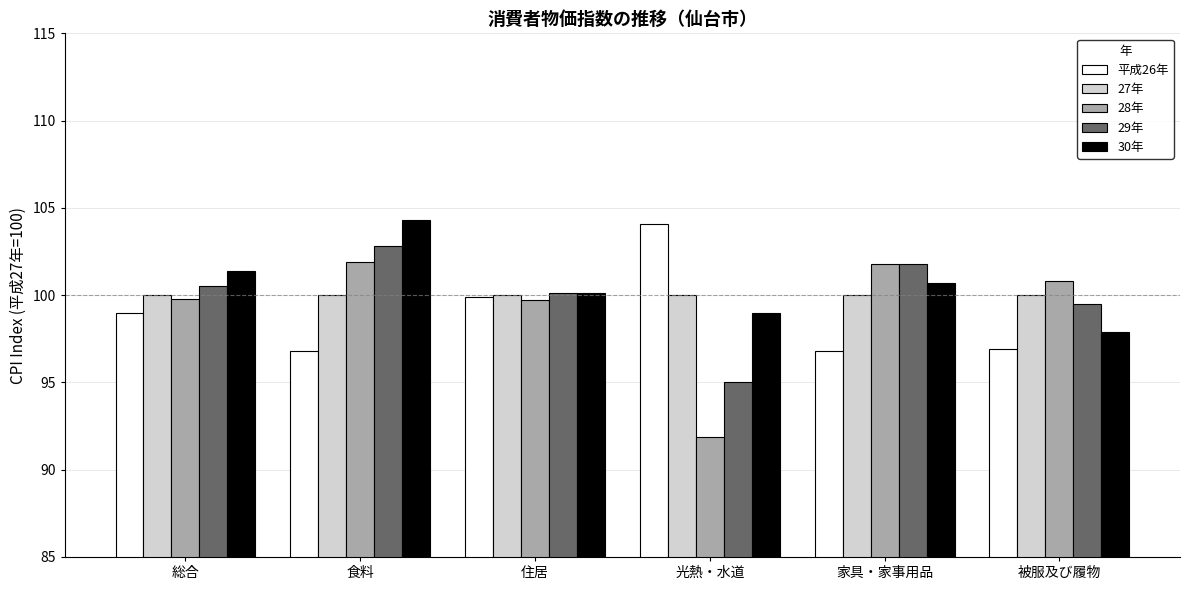

How many bars are there in total?

30